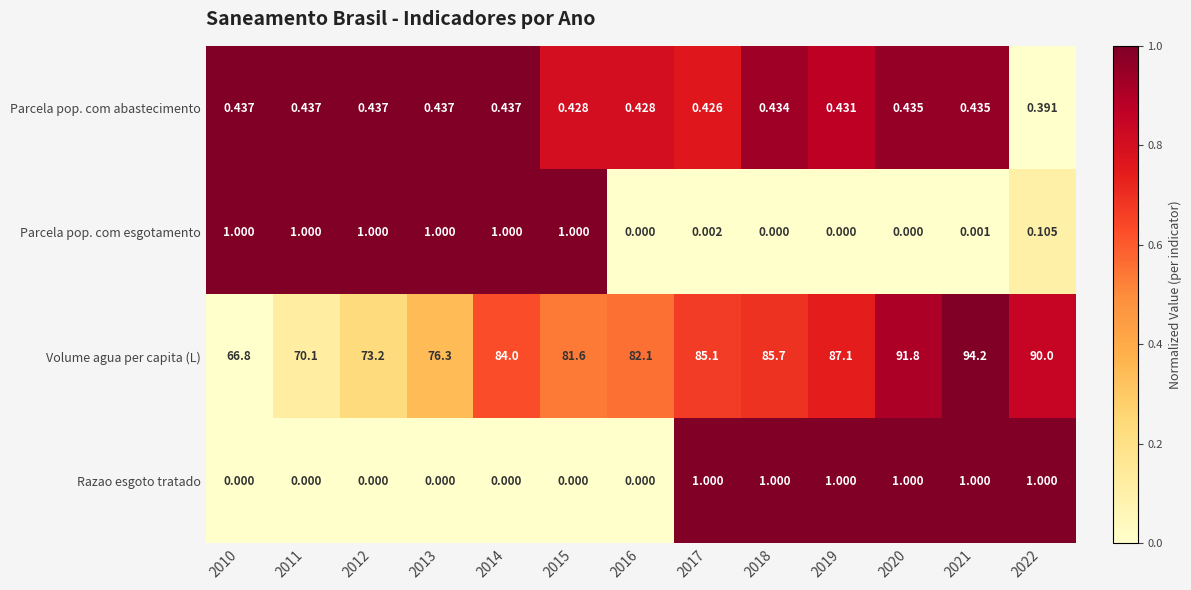

How many distinct data groups are displayed?

4